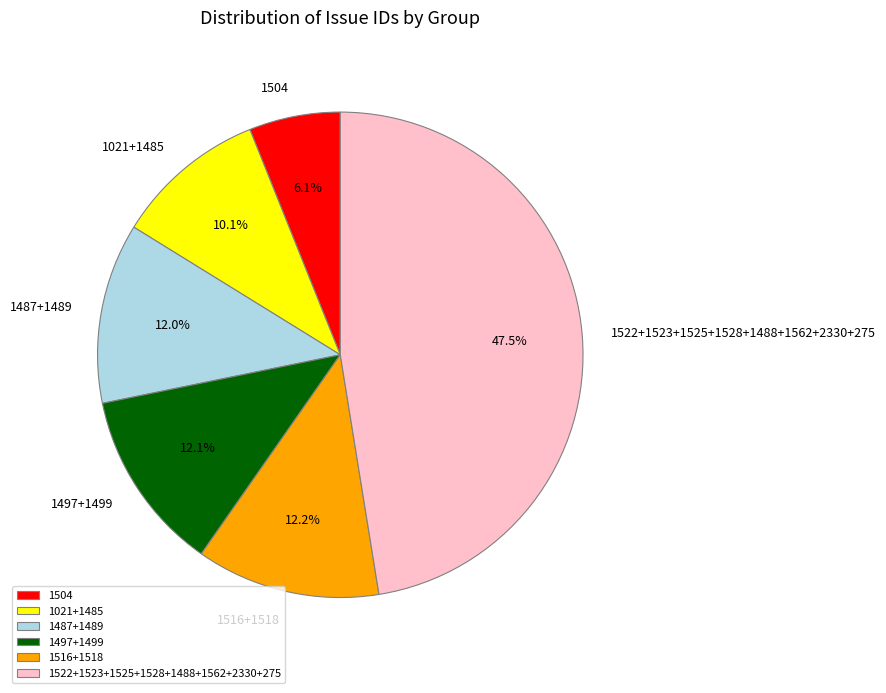

What percentage is NOT represented by 1497+1499?

87.9%